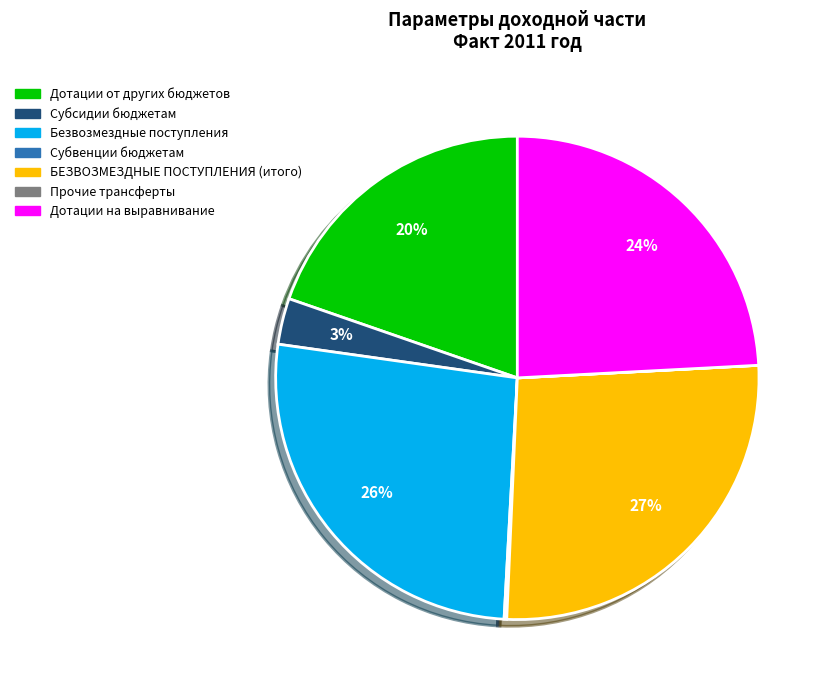

Is there any slice that represents more than half of the pie?

No